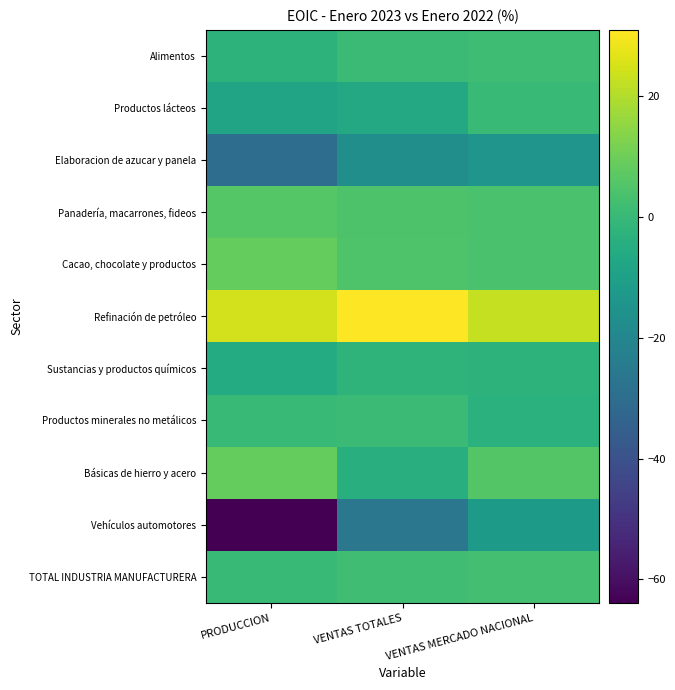

At which category is the sum across all series the highest?

VENTAS MERCADO NACIONAL